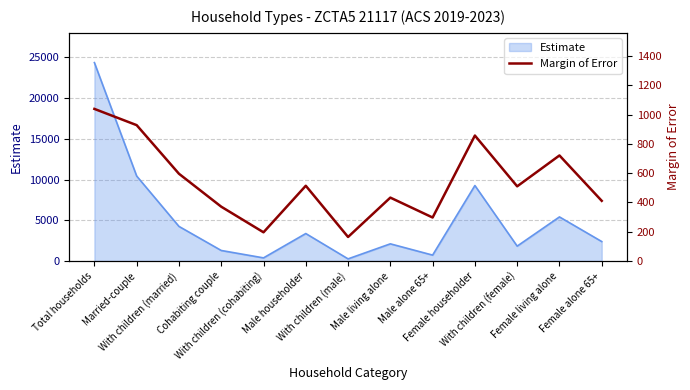

At which category does the chart reach its minimum across all series?

With children (male)